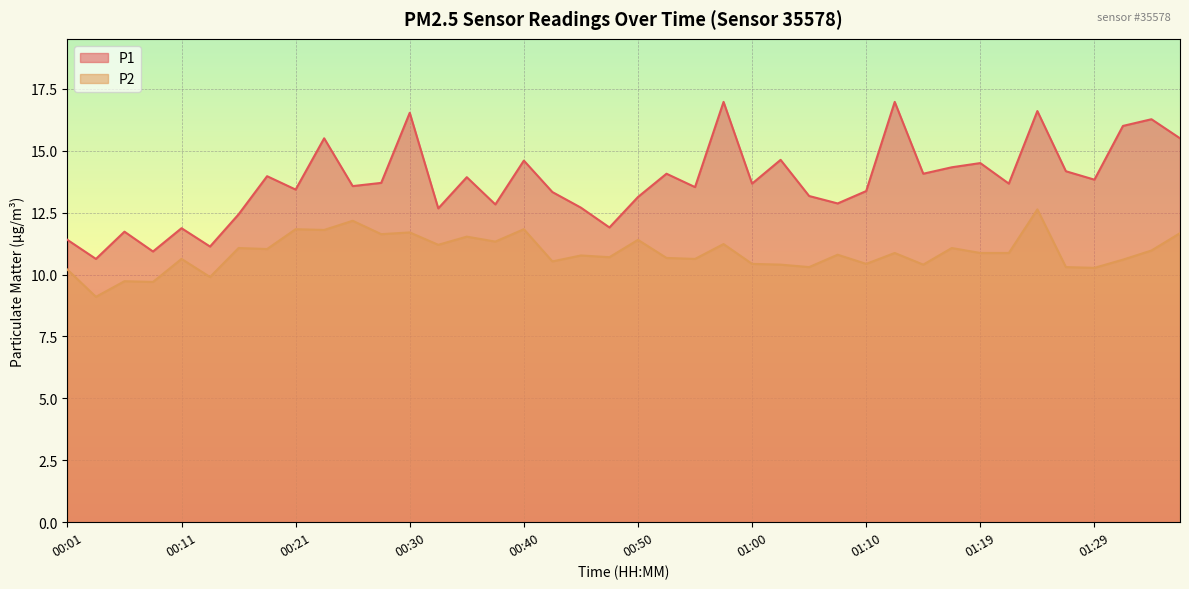

Where does the P1 series first go above 13?

00:18